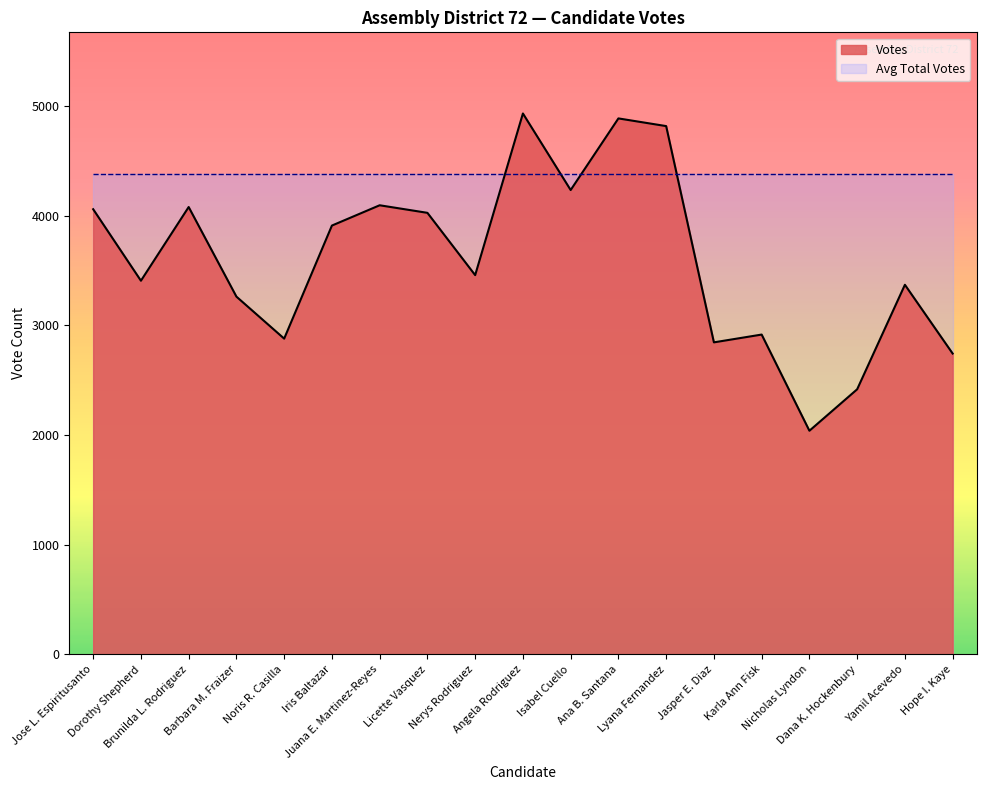

What is the change in value from Brunilda L. Rodriguez to Ana B. Santana?

+808